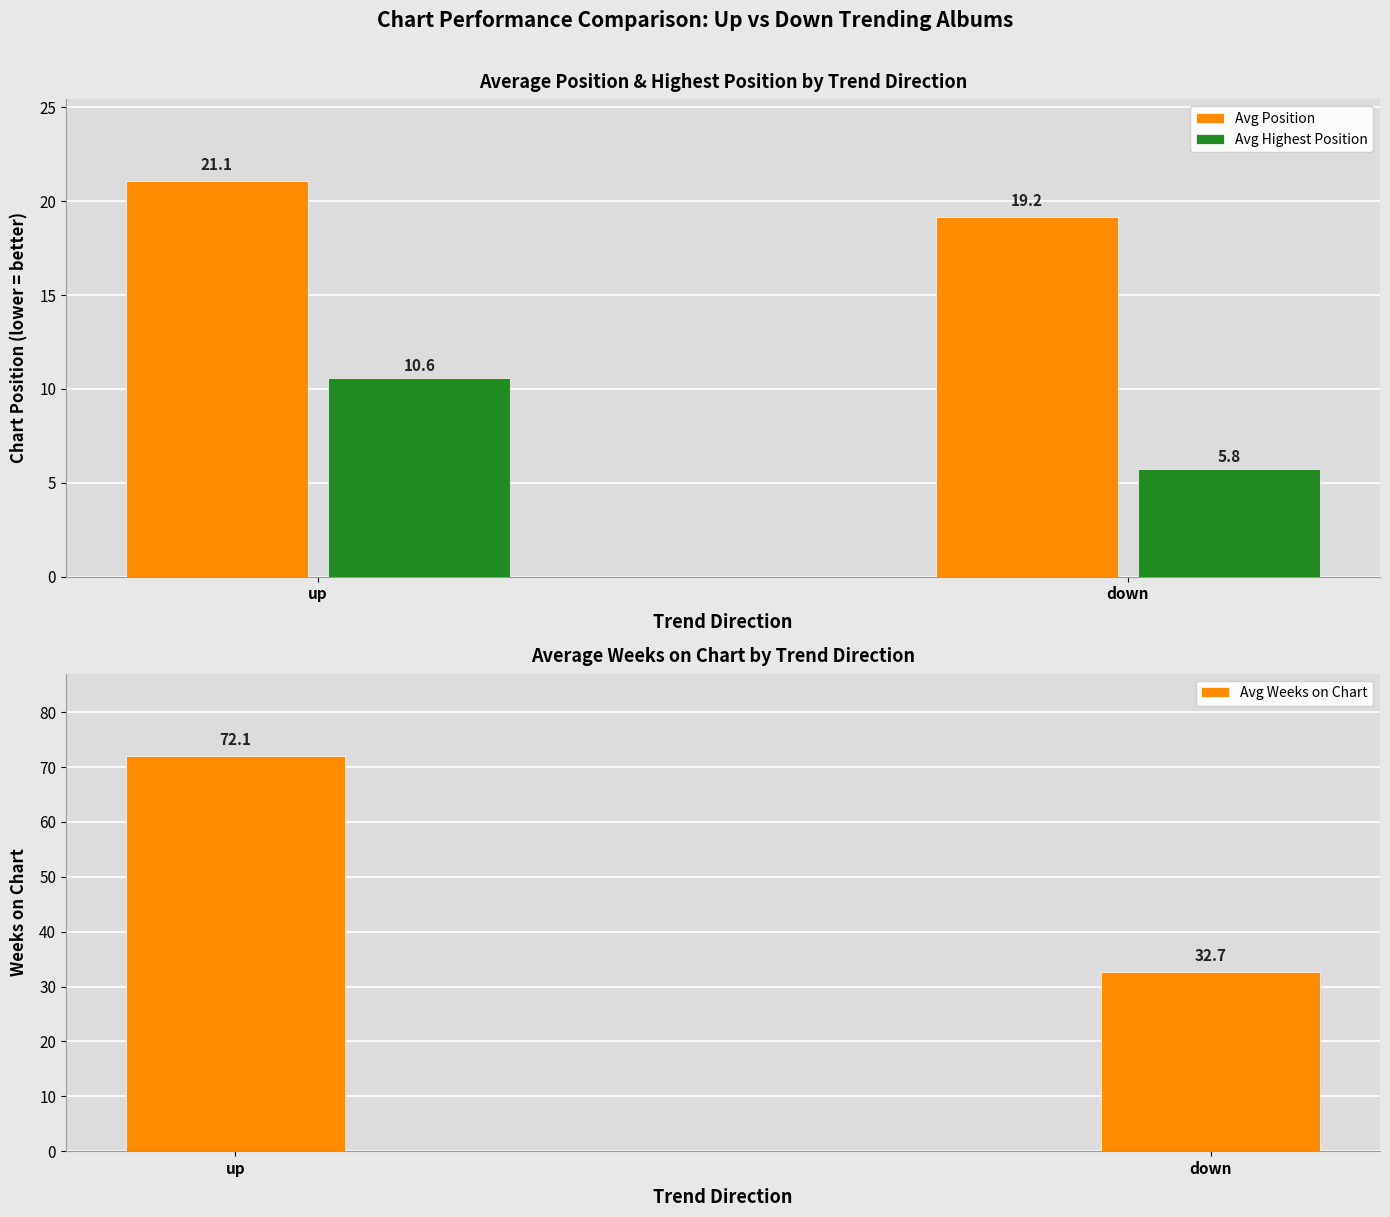

What is the label of the 1st bar from the right?

down